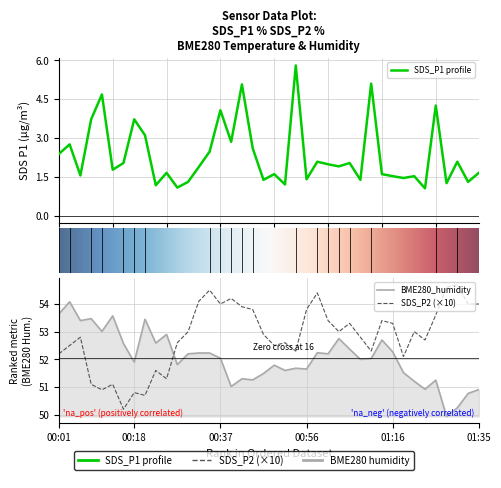

What is the difference between the second highest and second lowest values in the SDS_P1 series?

4.0